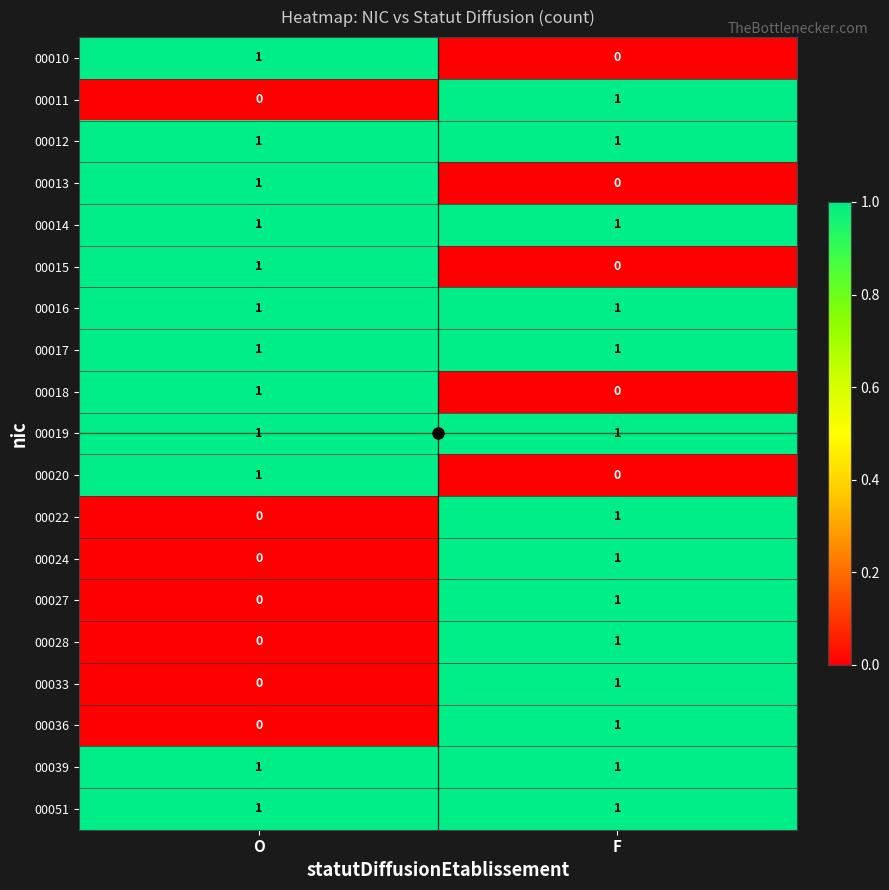

True or false: 00014 has a value of 0 at F.

False